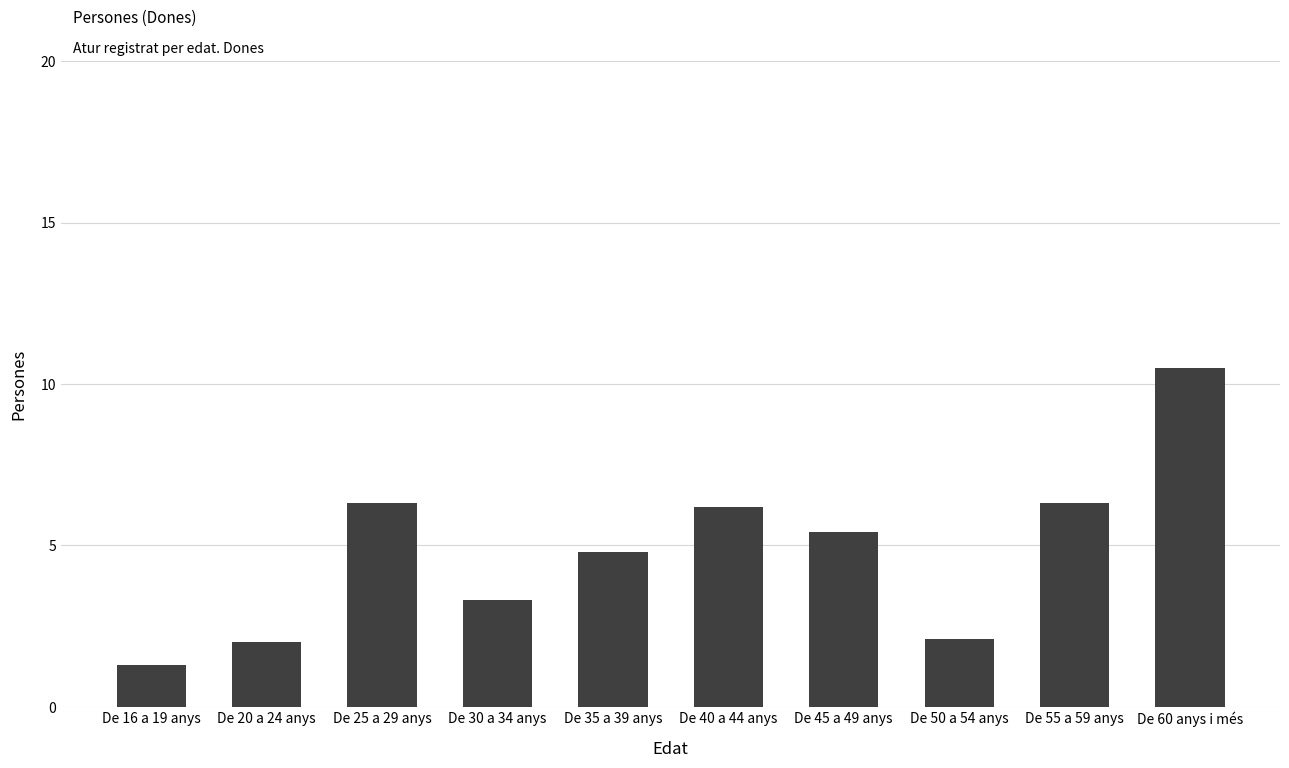

Where does the data first go above 5?

De 25 a 29 anys